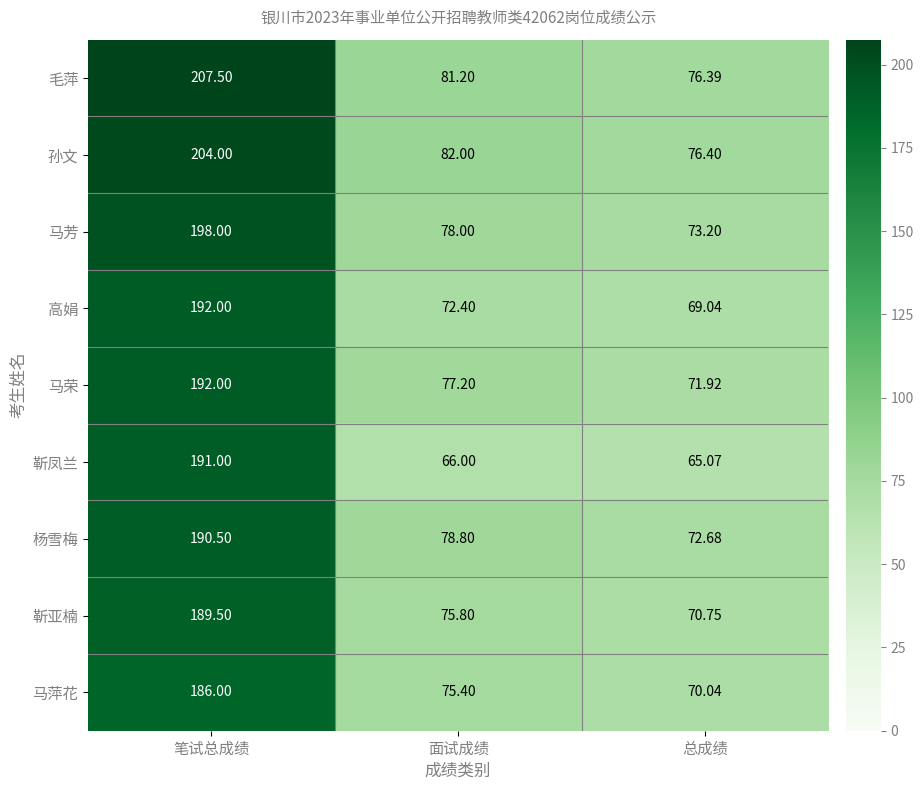

Which series has the largest range (max minus min)?

毛萍